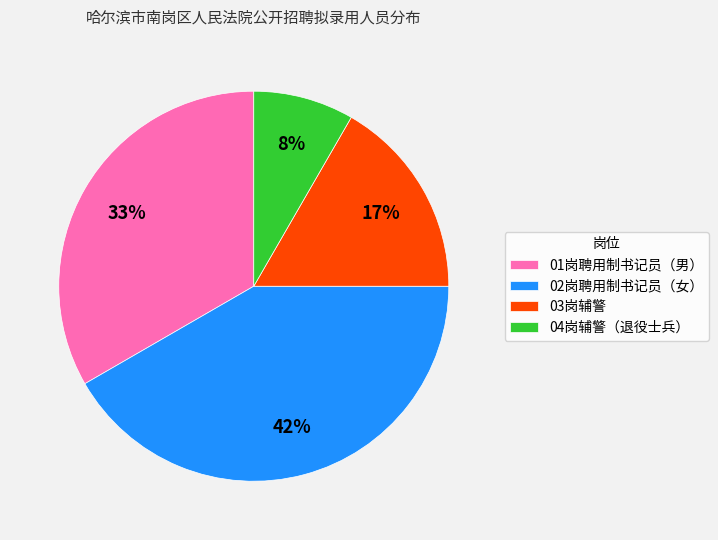

Is 04岗辅警（退役士兵） the majority of the pie?

No